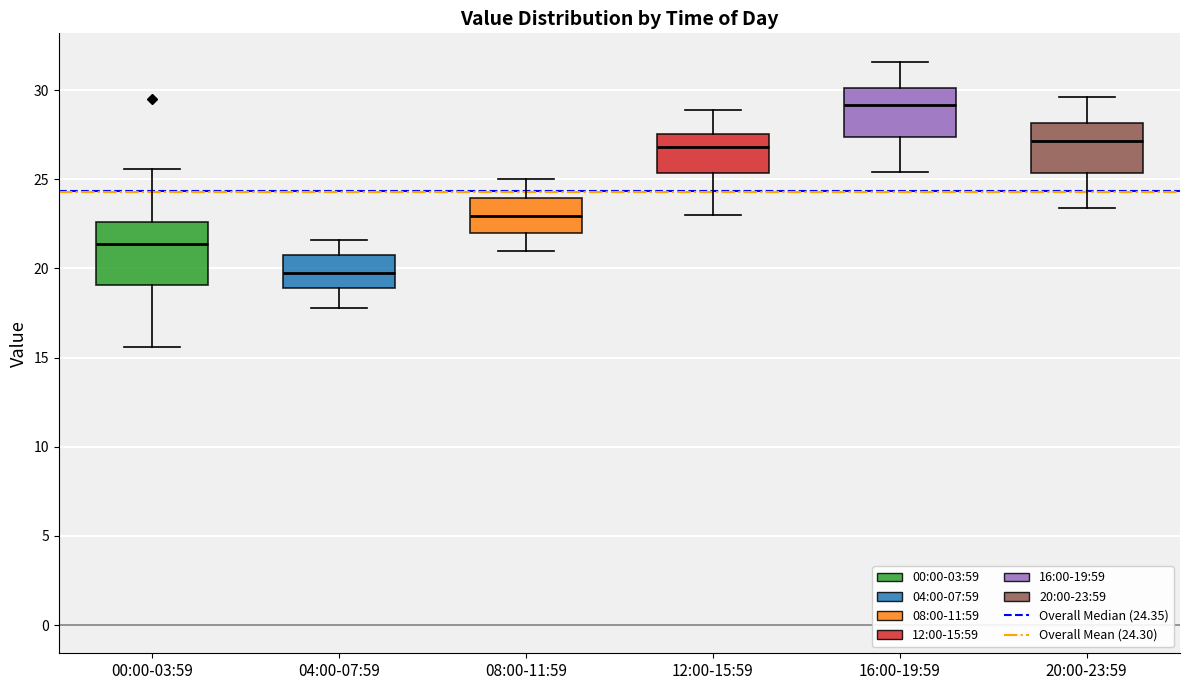

Comparing the boxes themselves (not the whiskers), which one is the tallest?

00:00-03:59